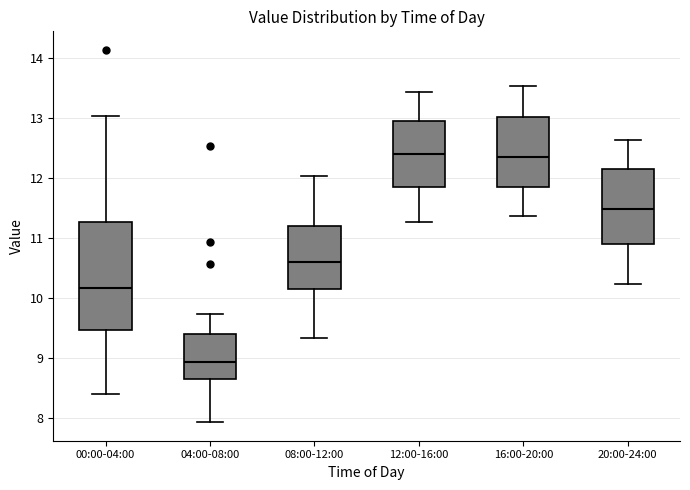

Where does the lower whisker of the box for 16:00-20:00 end on the y-axis? The values are not printed on the chart, so give them approximately, as read against the axis.

11.4